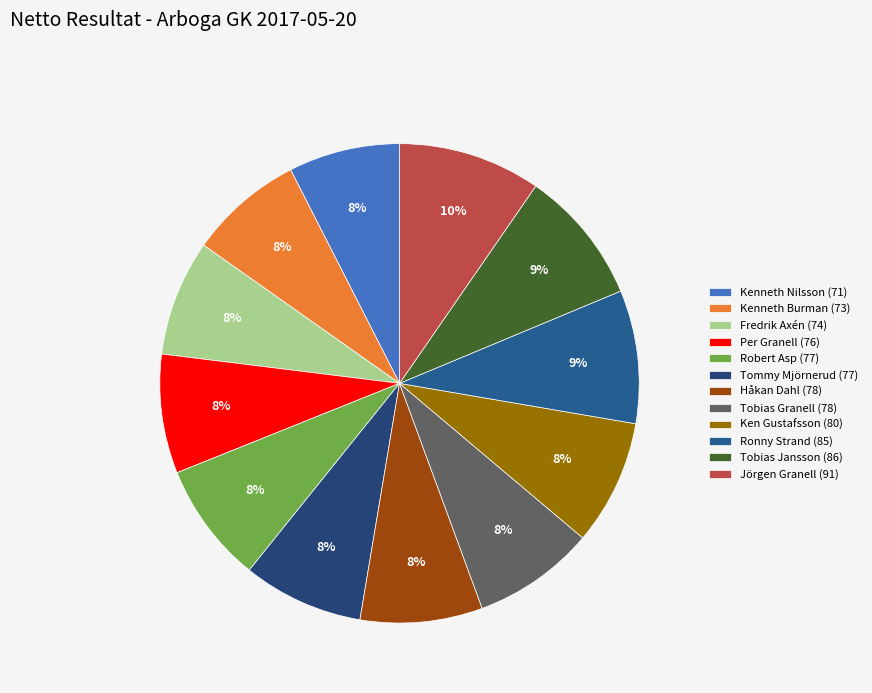

Combined, what portion of the pie is Fredrik Axén and Per Granell?

15.9%